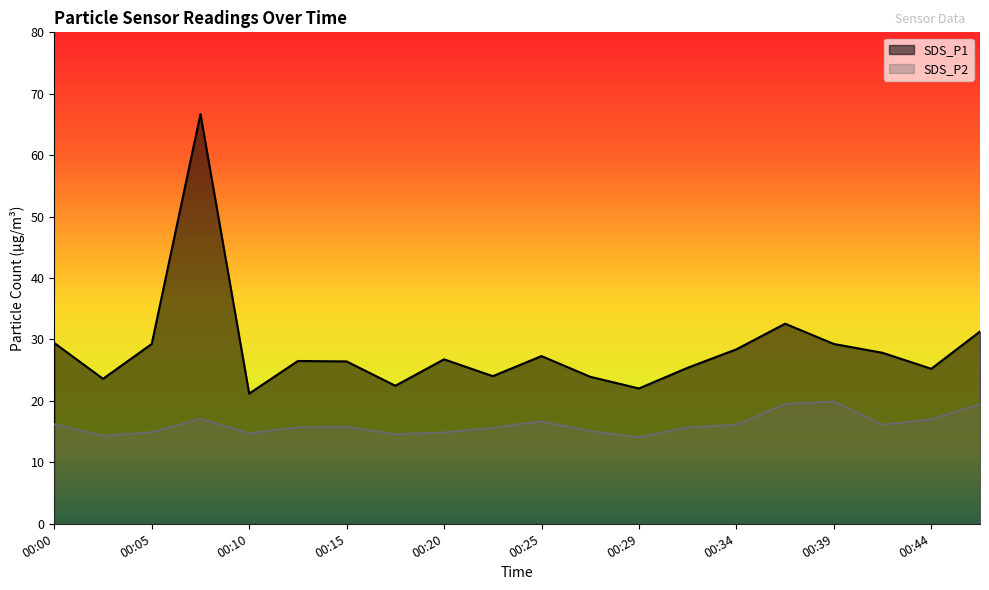

How many series are shown in this chart?

2